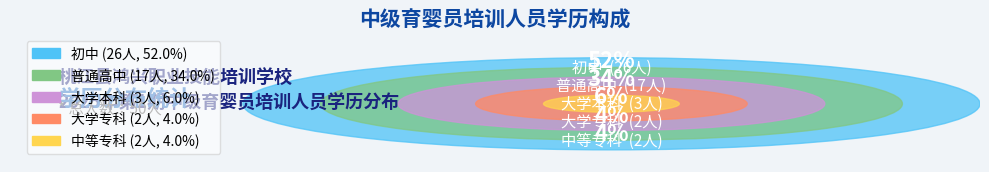

To the nearest percent, what is the combined percentage of 大学本科 and 大学专科?

10%